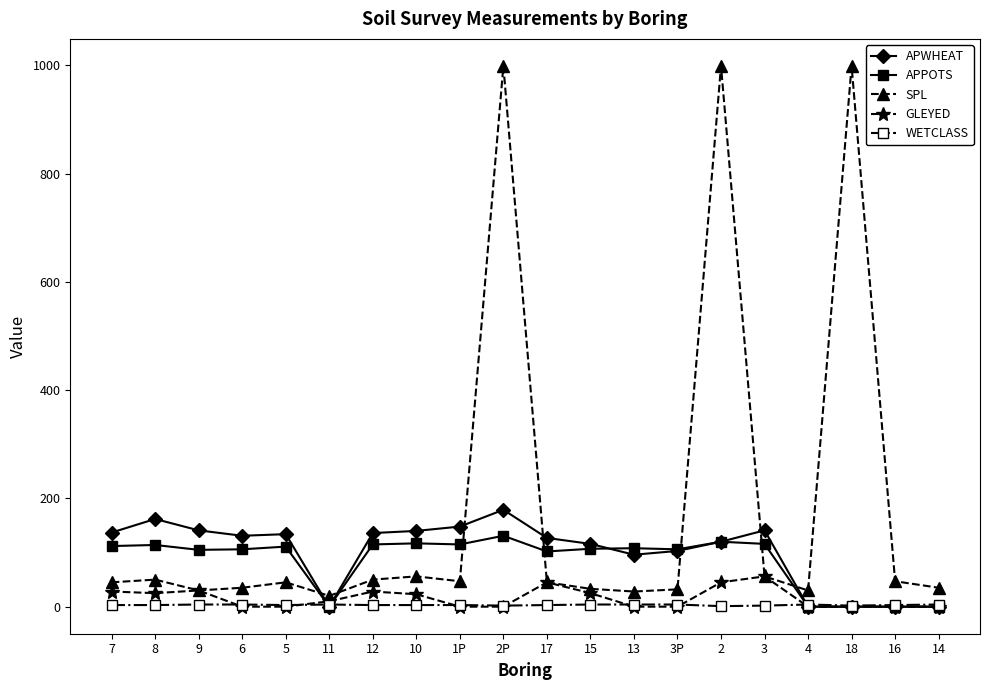

True or false: WETCLASS has more than 0 interior local peaks.

True